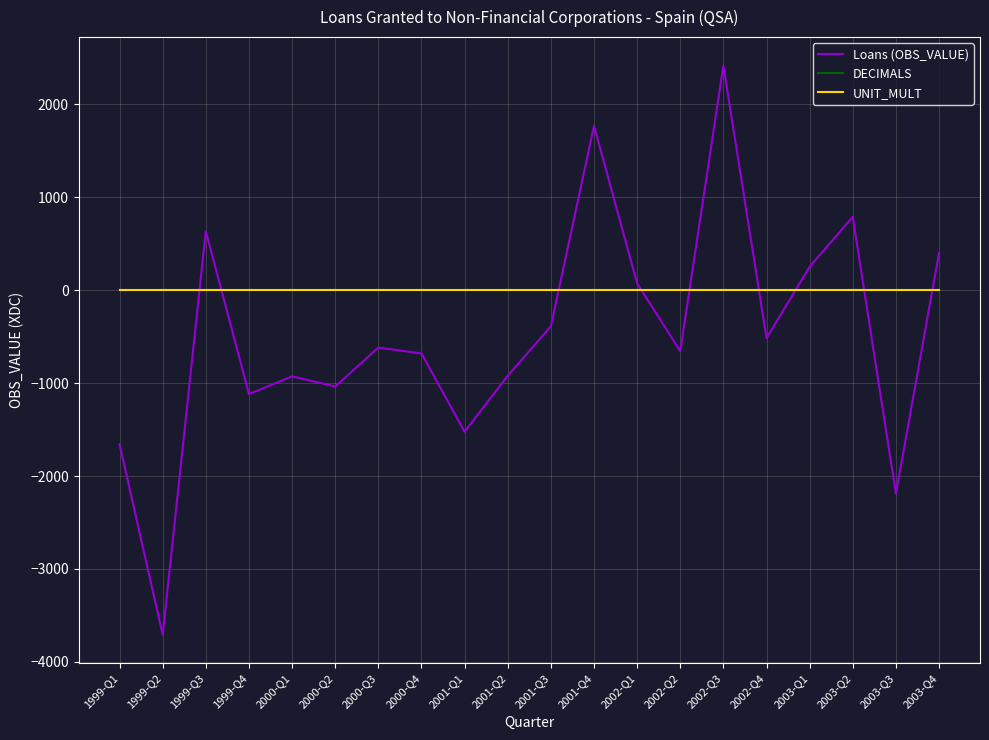

True or false: DECIMALS and Loans (OBS_VALUE) cross at least once.

True